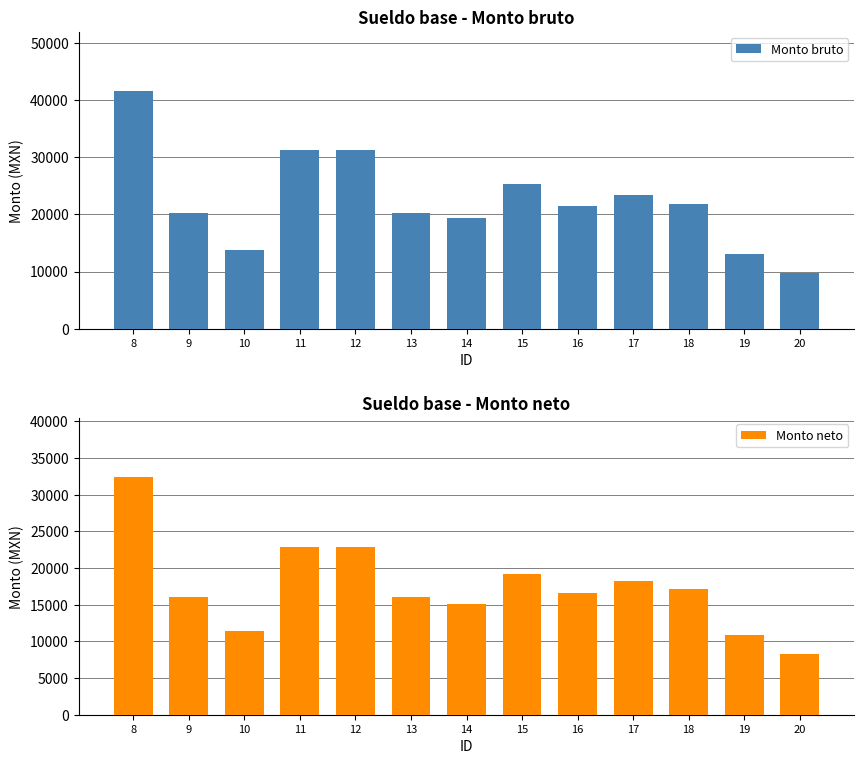

Read the Monto neto value at 8.

32381.3